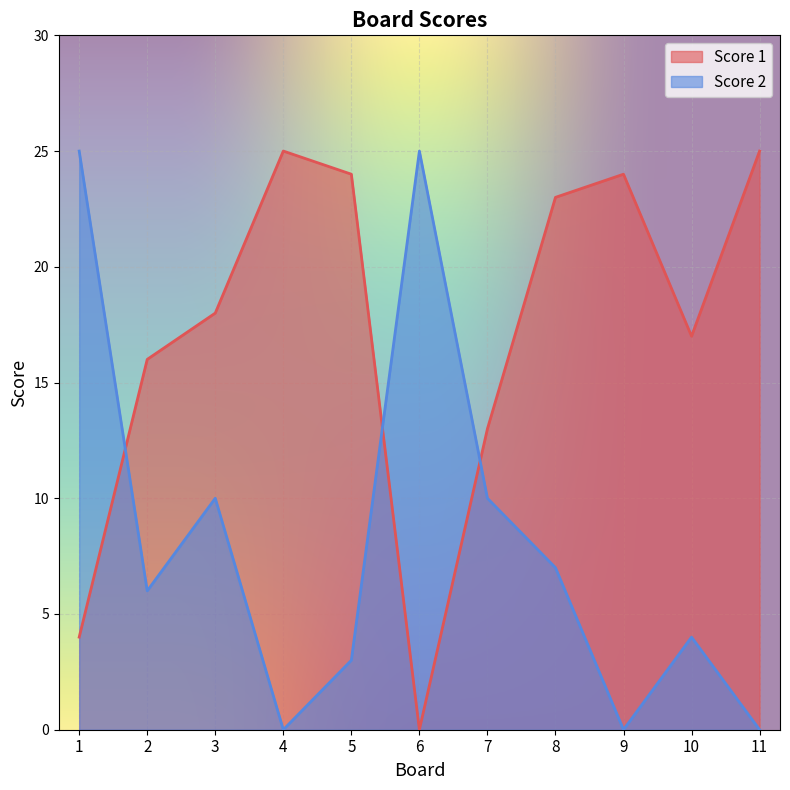

What is the difference between the maximum and minimum values in the Score 2 series?

25